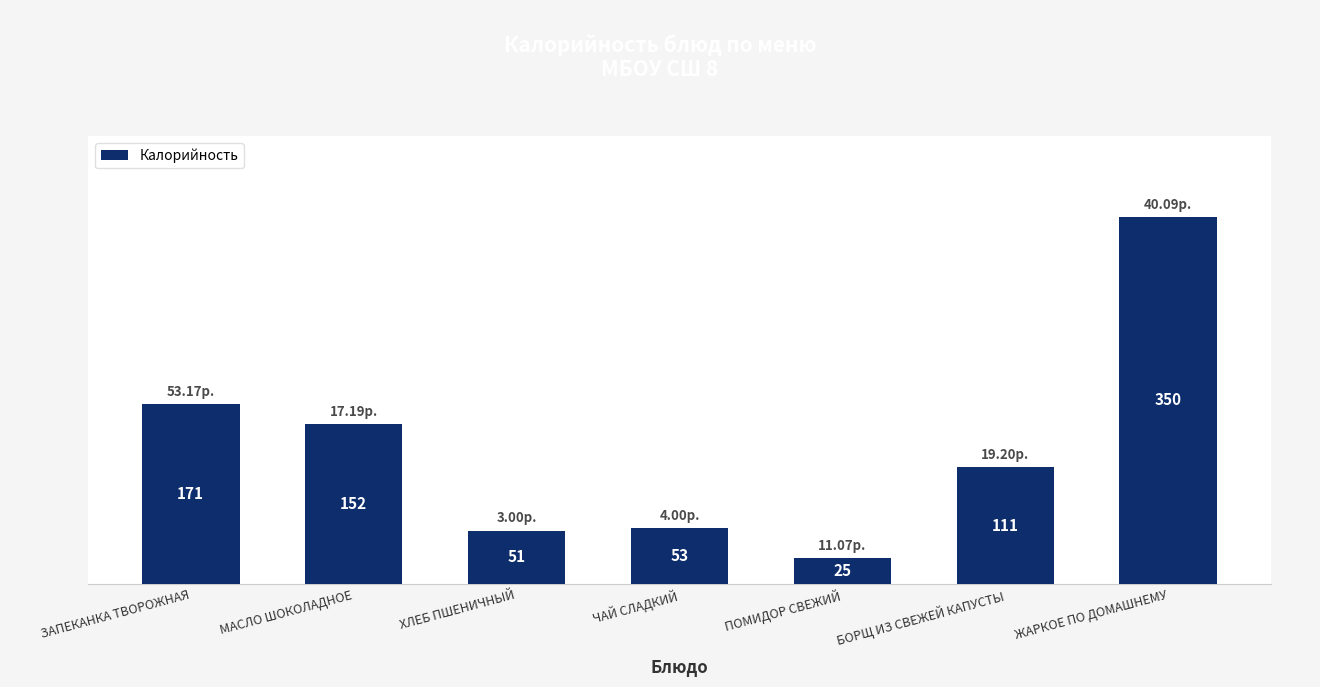

Where is the data nearest to the value 187?

ЗАПЕКАНКА ТВОРОЖНАЯ